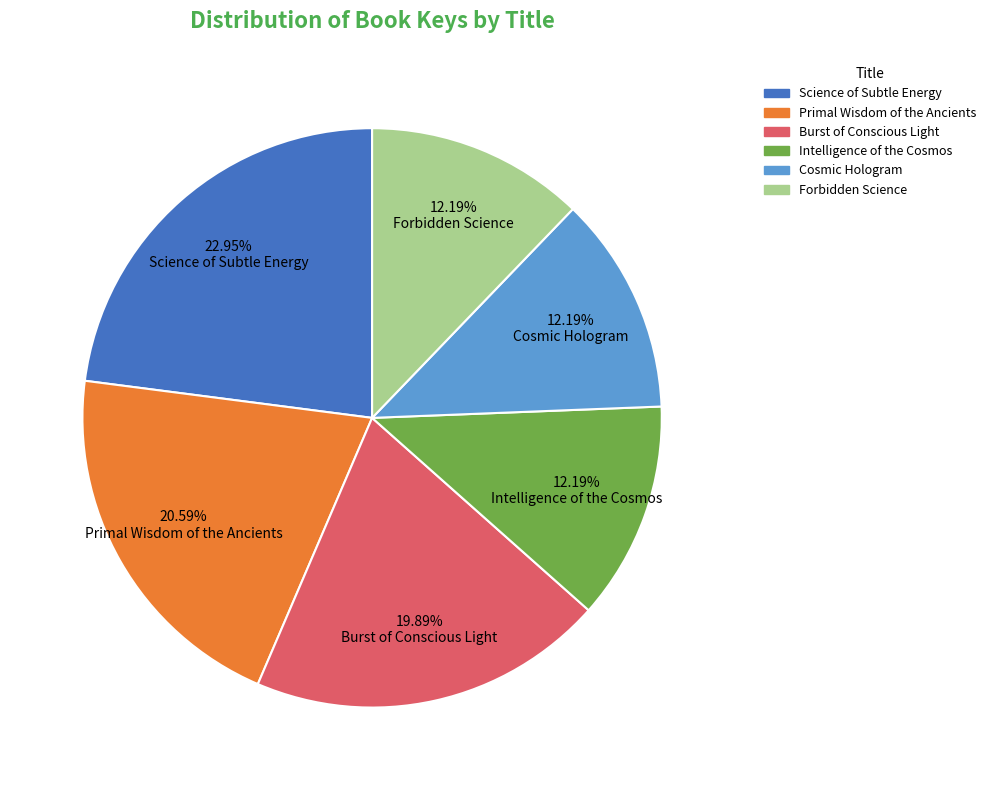

To the nearest percent, what is the difference between the largest and smallest slice percentages?

11%